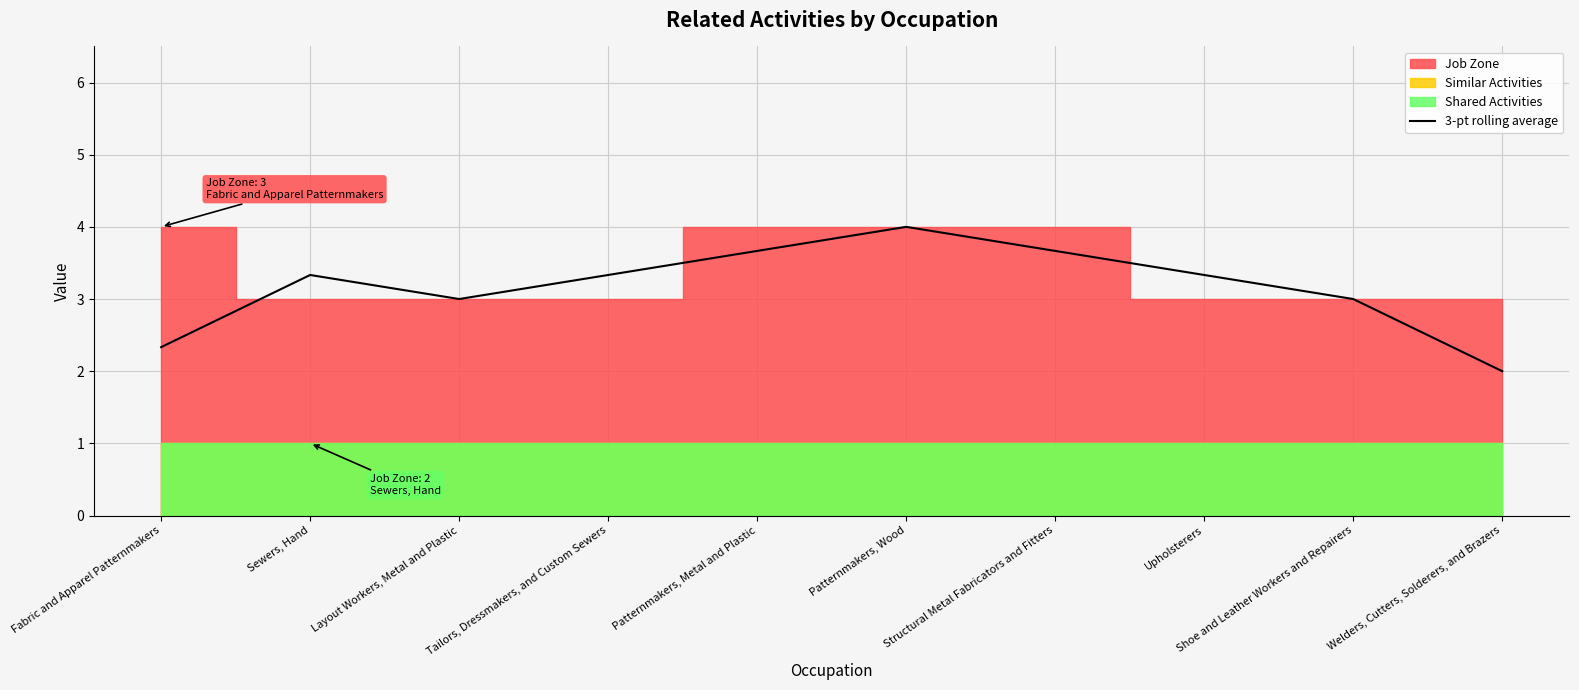

Count the values in the range 3 to 4.

8